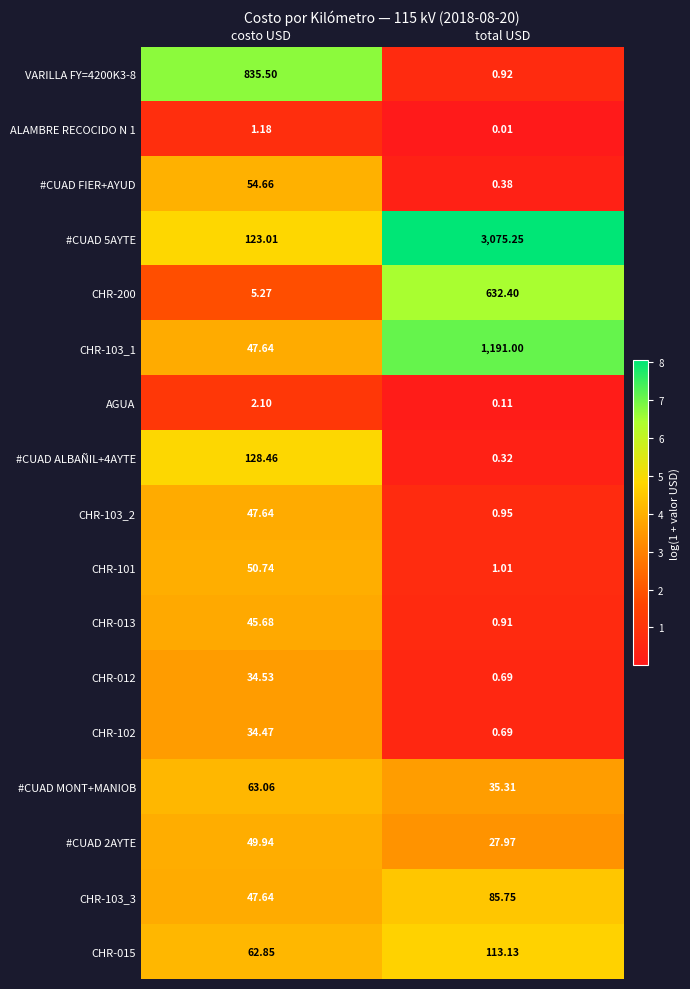

Between costo USD and total USD, which series saw the biggest shift?

#CUAD 5AYTE